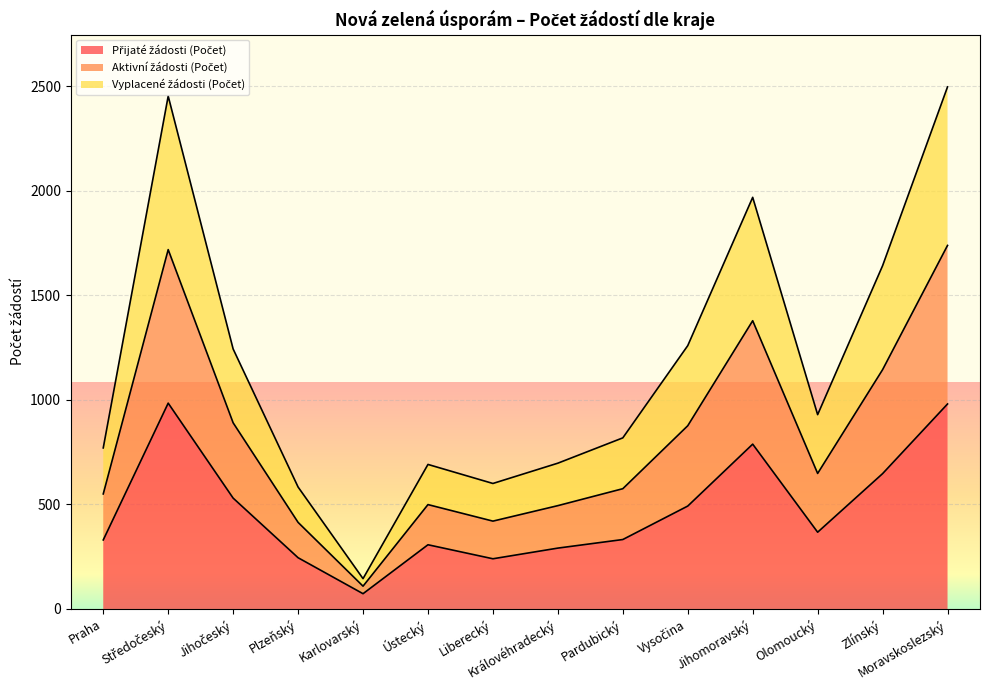

What is the total value across all series at Jihomoravský?

1968